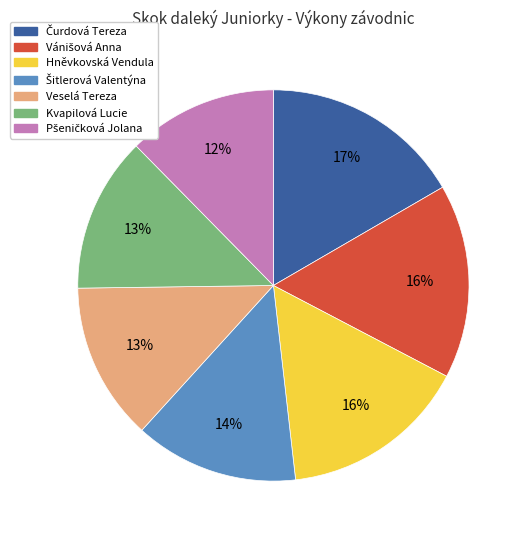

To the nearest percent, what percentage of the pie is Hněvkovská Vendula?

16%